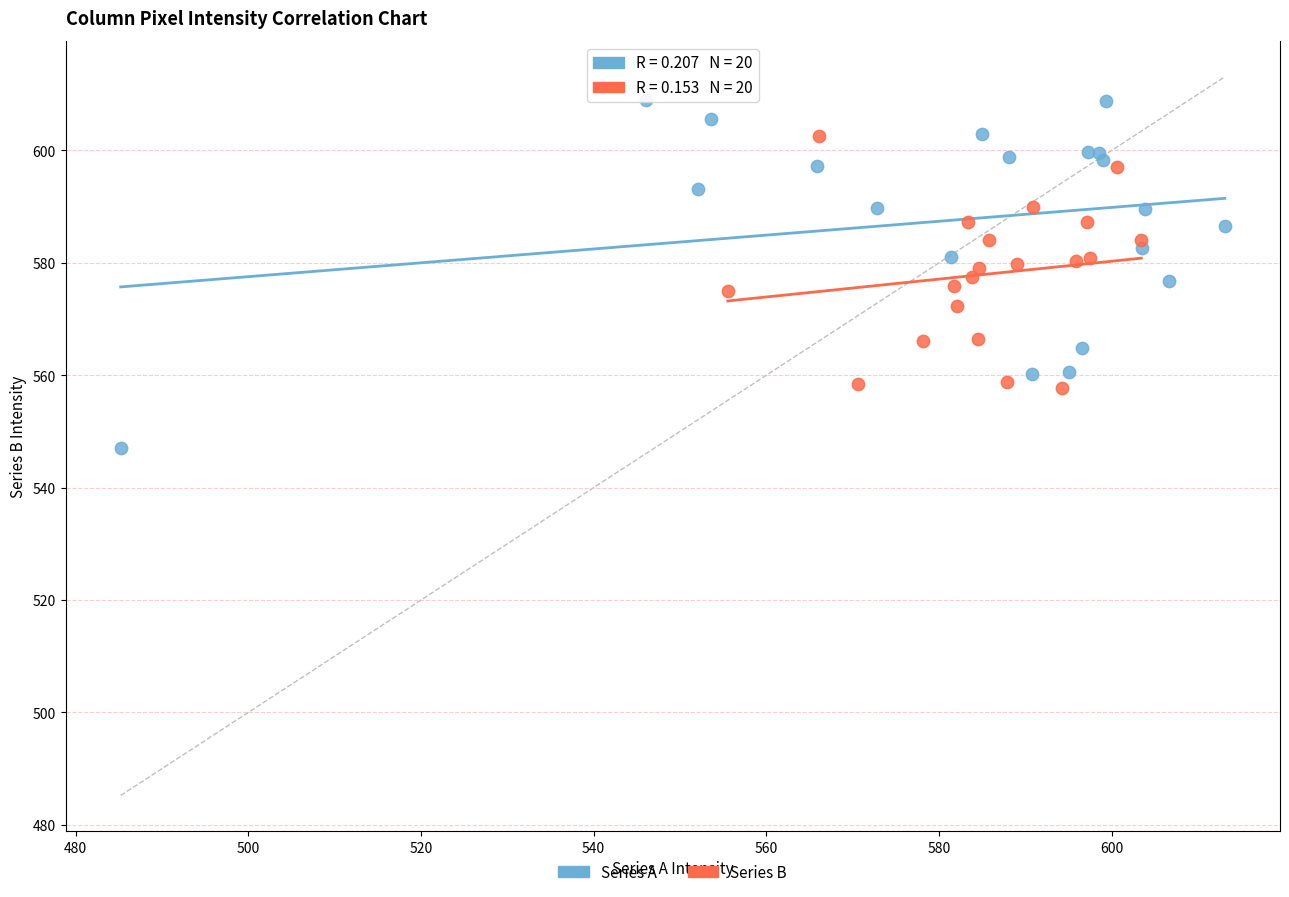

Which series reaches the minimum Y coordinate?

Series A